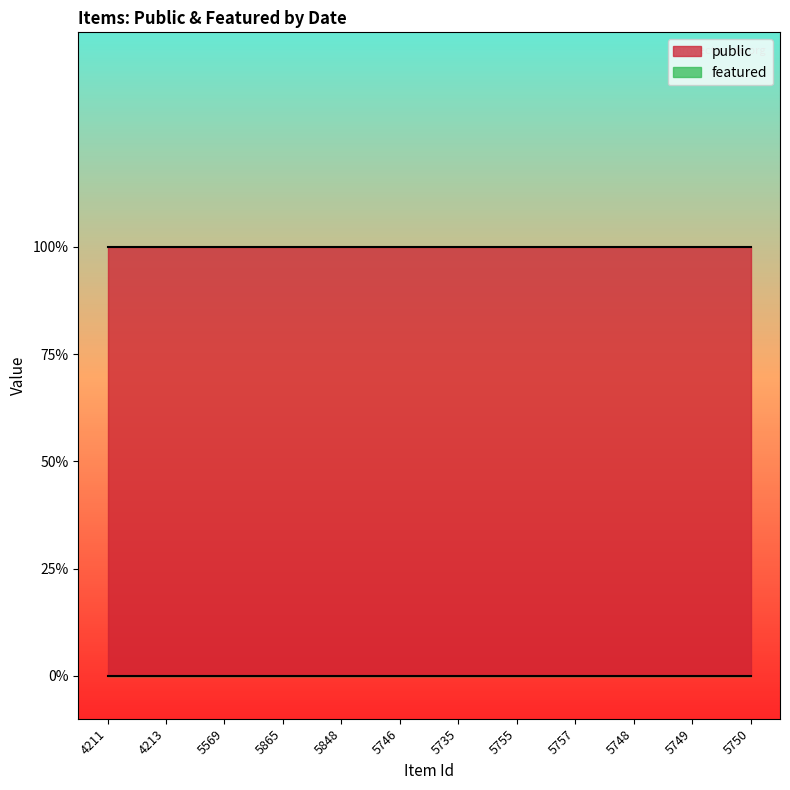

What is the total value across all series at 5755?

1